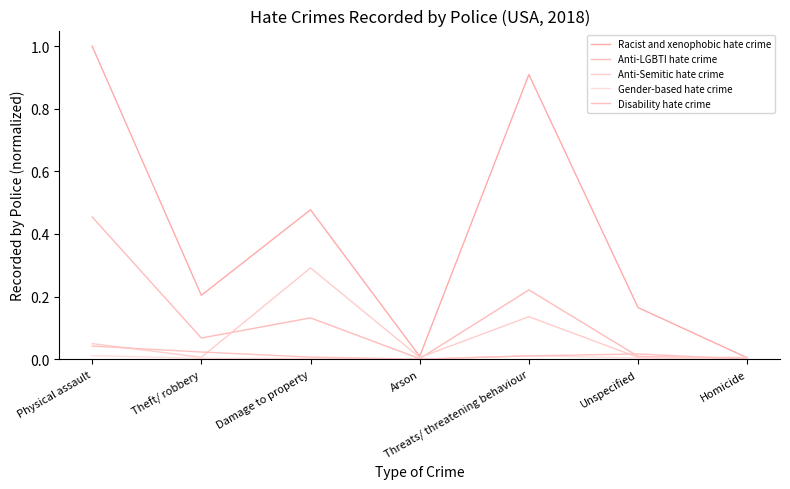

Reading right to left, extract all data points from this chart.

Racist and xenophobic hate crime: 0.0	0.2	0.9	0.0	0.5	0.2	1.0
Anti-LGBTI hate crime: 0.0	0.0	0.2	0.0	0.1	0.1	0.5
Anti-Semitic hate crime: 0.0	0.0	0.1	0.0	0.3	0.0	0.0
Gender-based hate crime: 0.0	0.0	0.0	0.0	0.0	0.0	0.0
Disability hate crime: 0.0	0.0	0.0	0.0	0.0	0.0	0.0